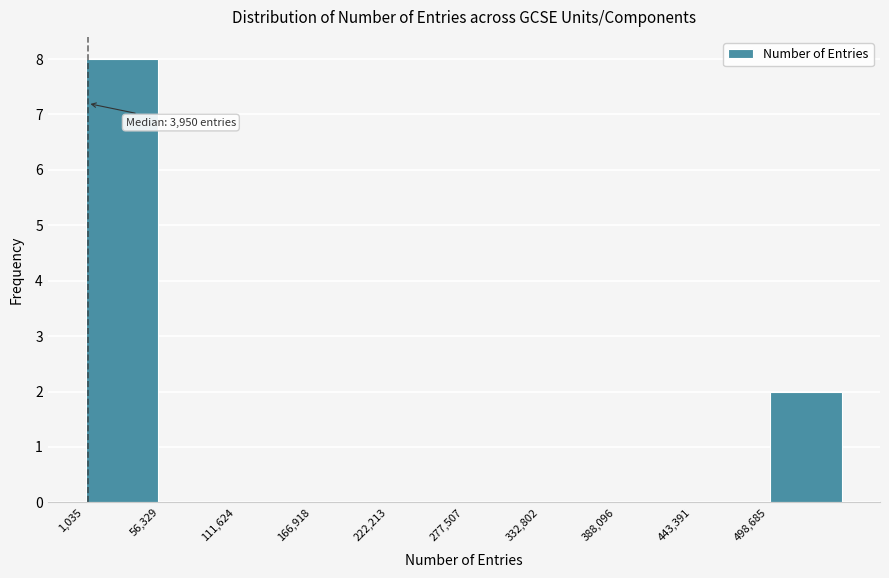

Which range on the x-axis has the tallest bar?

0 to 60000